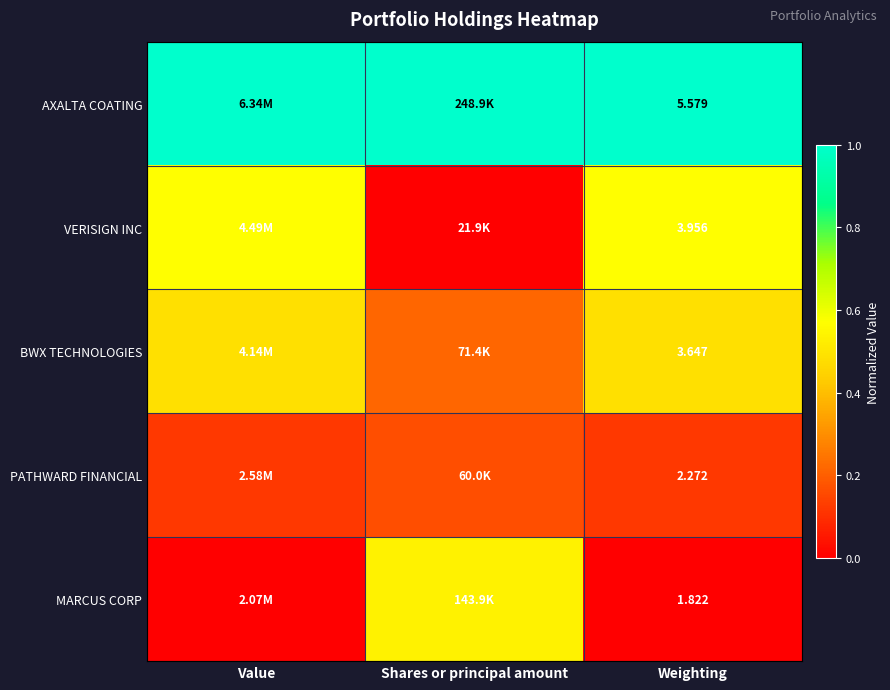

True or false: BWX TECHNOLOGIES has a value of 0.5 at Value.

True